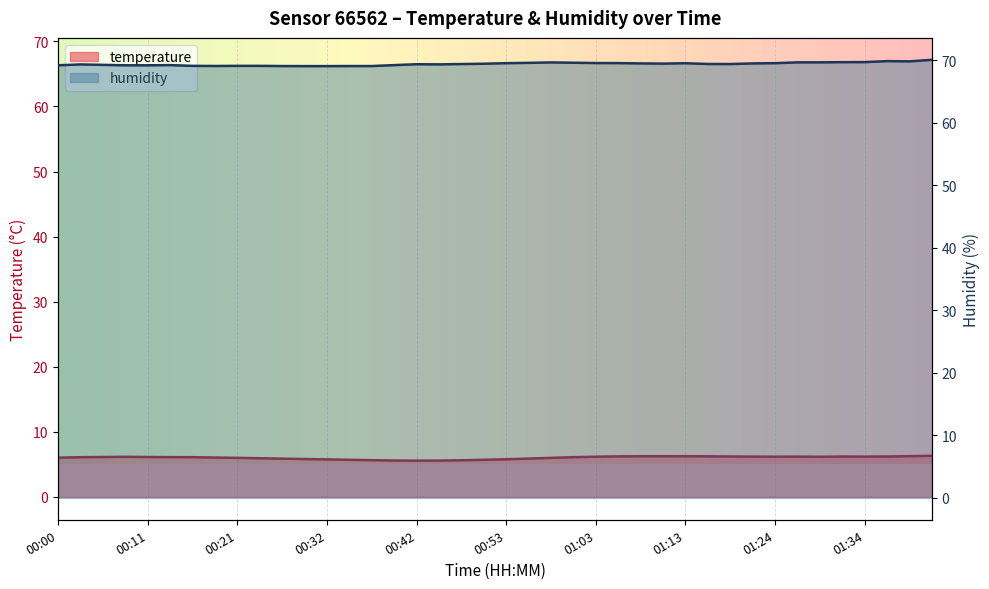

At which category is the sum across all series the highest?

01:41